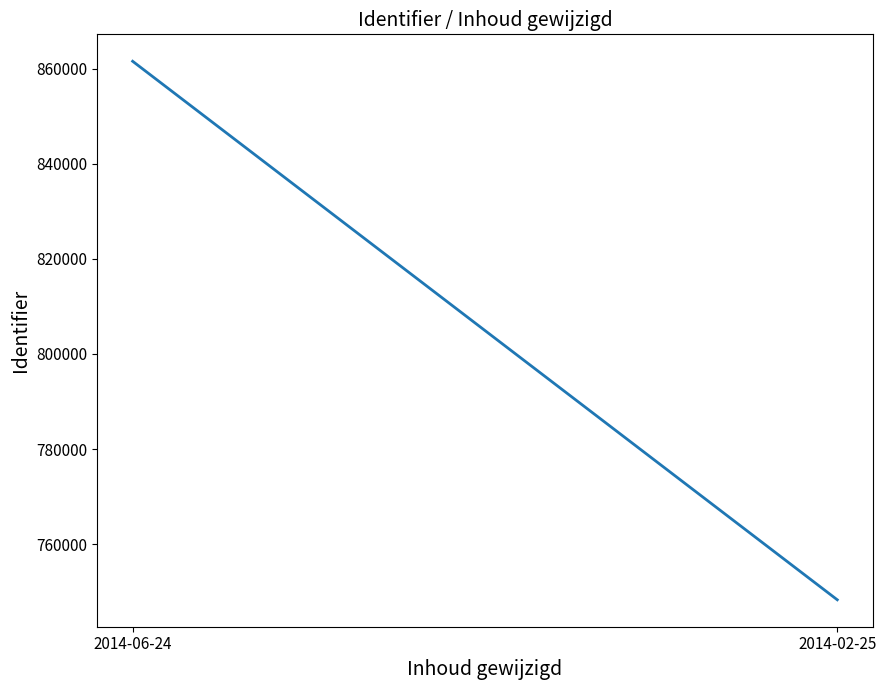

Does the chart have visible grid lines?

No